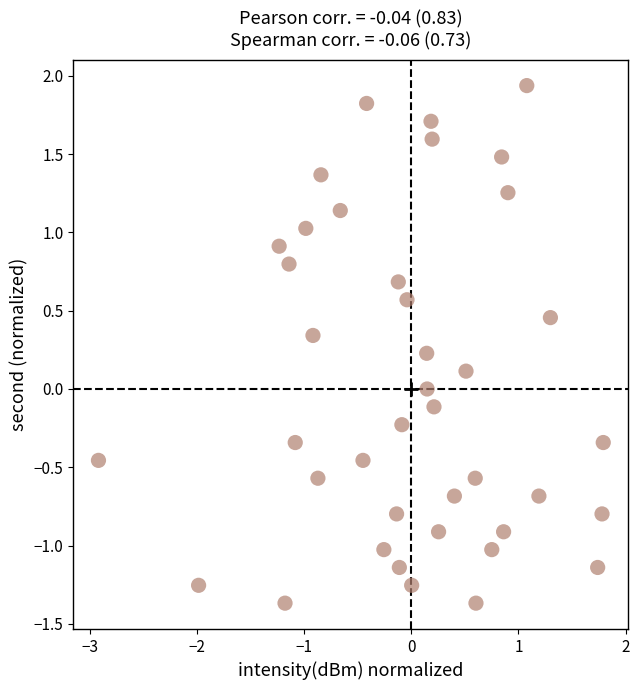

What is the range of Y values (max minus min)?

3.3